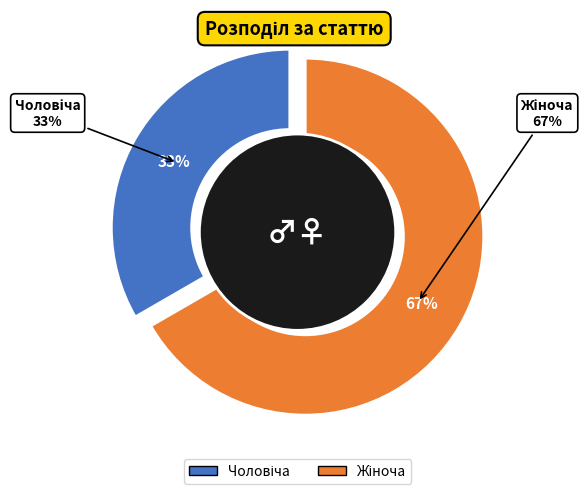

True or false: Чоловіча accounts for 33% of the total.

True